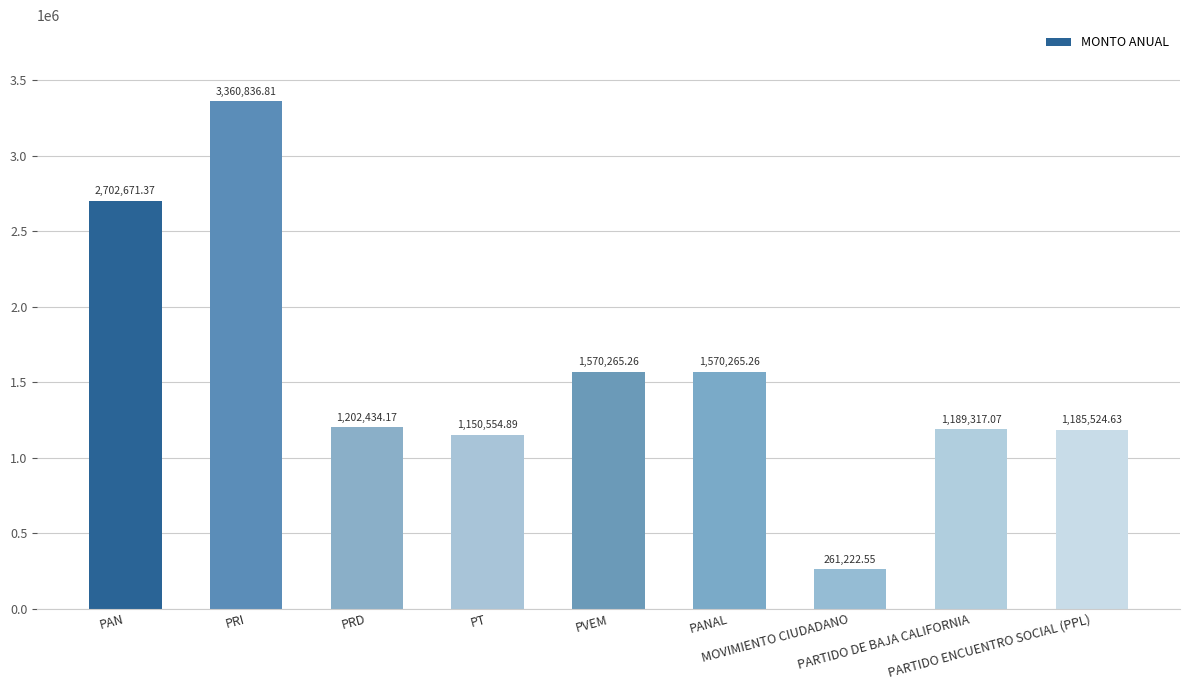

Approximately how many times larger is the value at PARTIDO ENCUENTRO SOCIAL (PPL) compared to PAN?

0.4